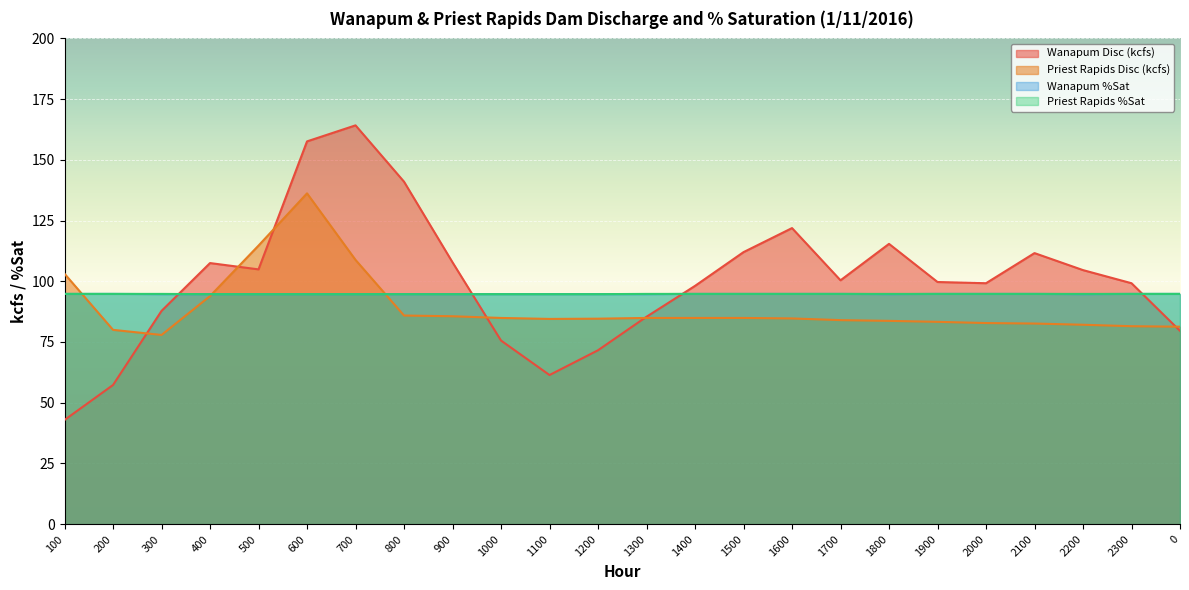

At which category is the sum across all series the highest?

600